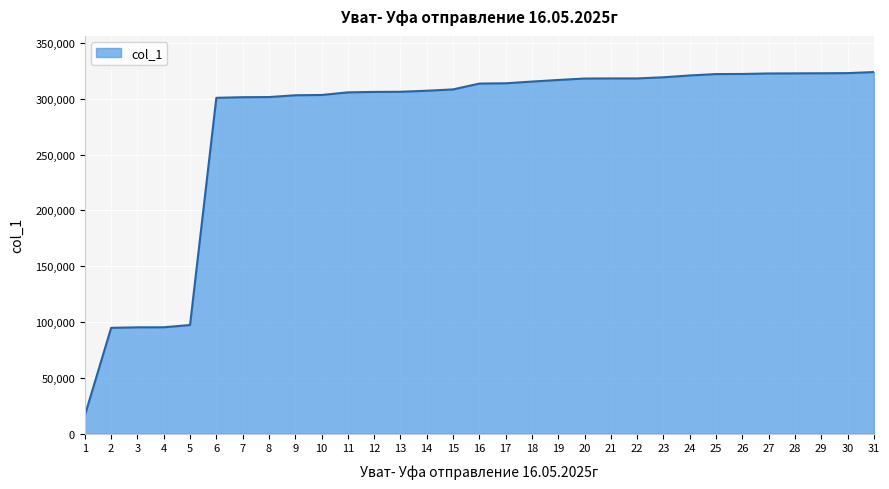

How many lines are shown in the chart?

1